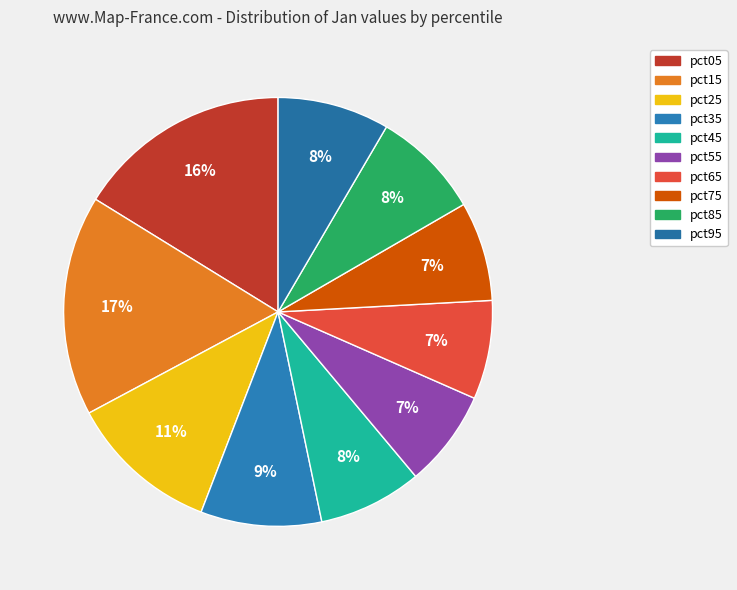

Is pct85 the majority of the pie?

No